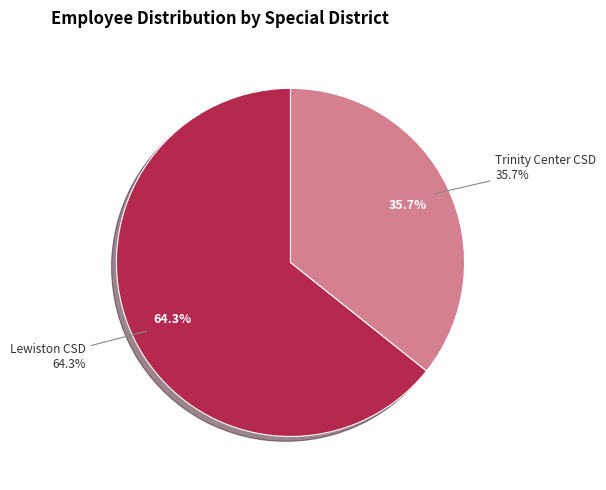

What is the total percentage of Lewiston Community Services District and Trinity Center Community Services District?

100.0%